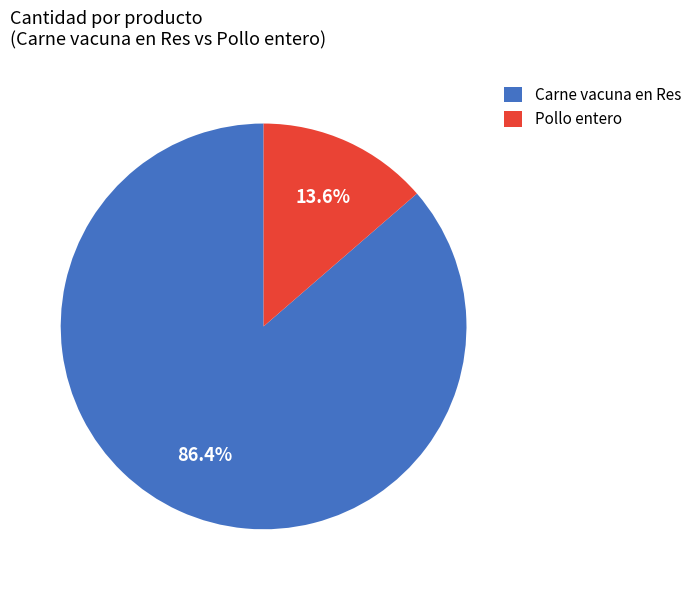

Is Pollo entero the majority of the pie?

No